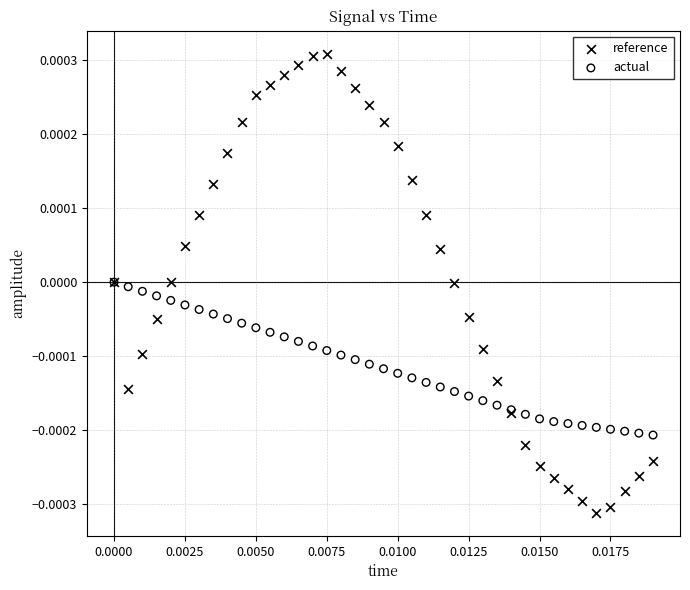

What are all the series names shown in the legend?

reference, actual